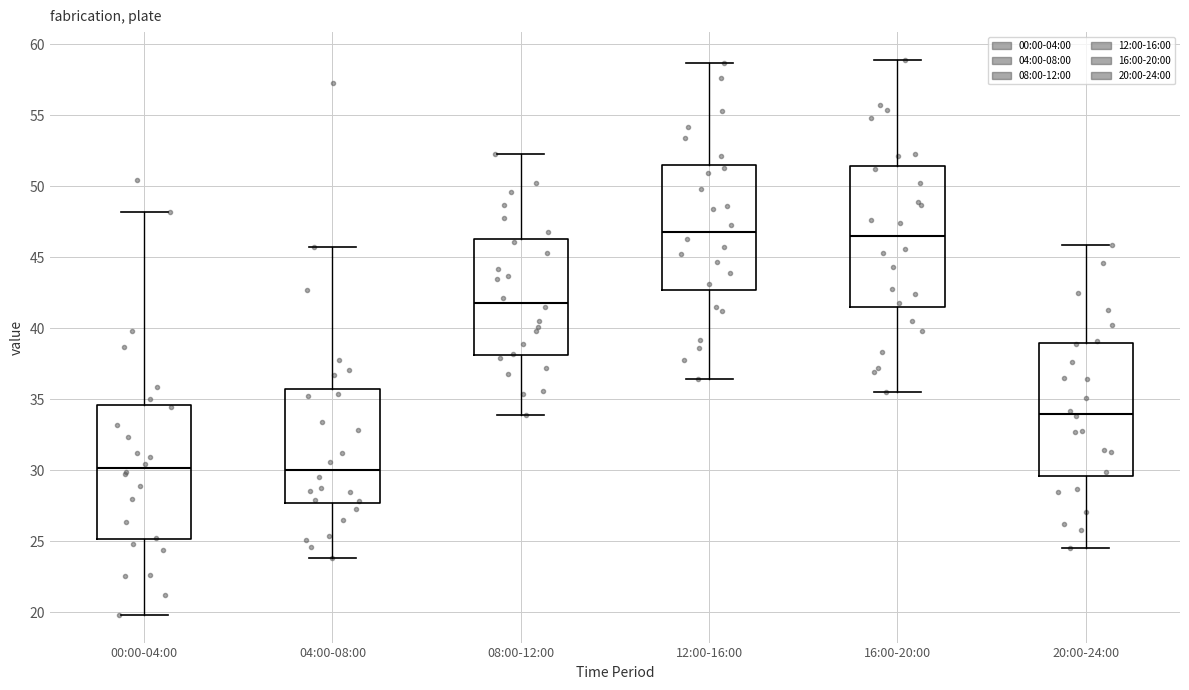

Where does the lower whisker of the box for 08:00-12:00 end on the y-axis? The values are not printed on the chart, so give them approximately, as read against the axis.

34.0